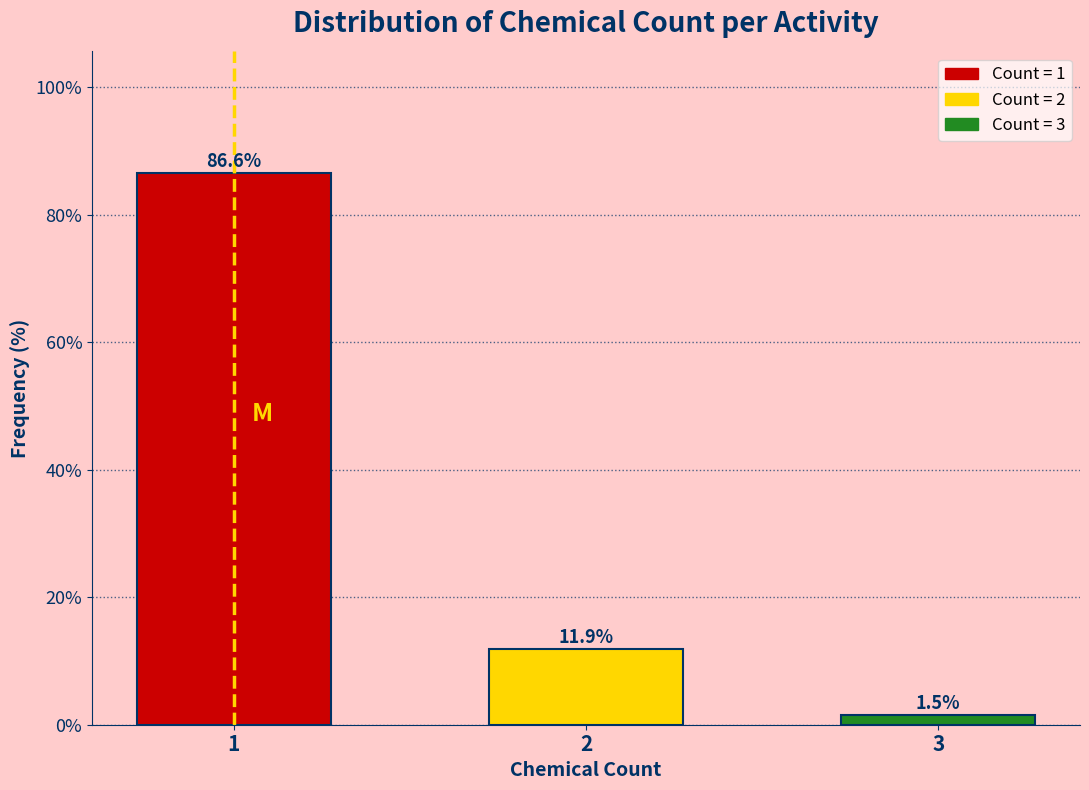

Reading left to right, what are all the values shown in this chart?

86.6	11.9	1.5